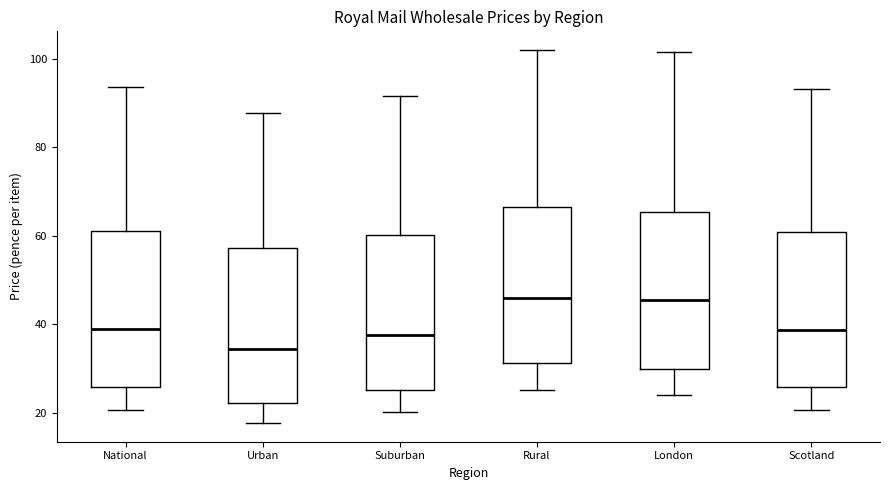

Where does the median line of the box for Rural sit on the y-axis? The values are not printed on the chart, so give them approximately, as read against the axis.

46